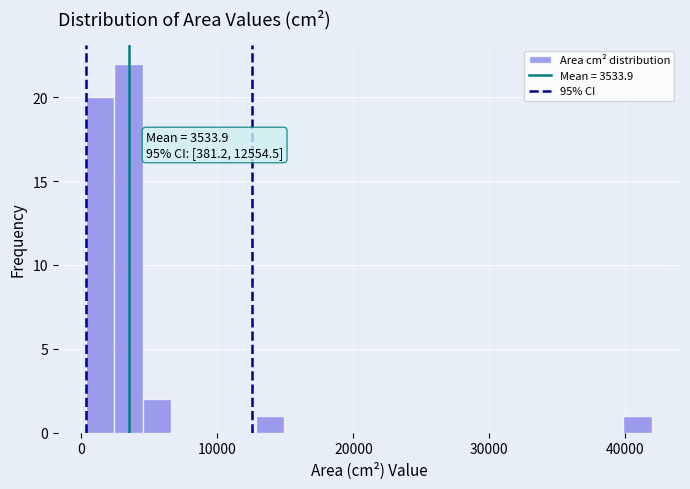

Around what value on the x-axis is the tallest bar? Give the approximate position of its centre, as read against the axis.

3000